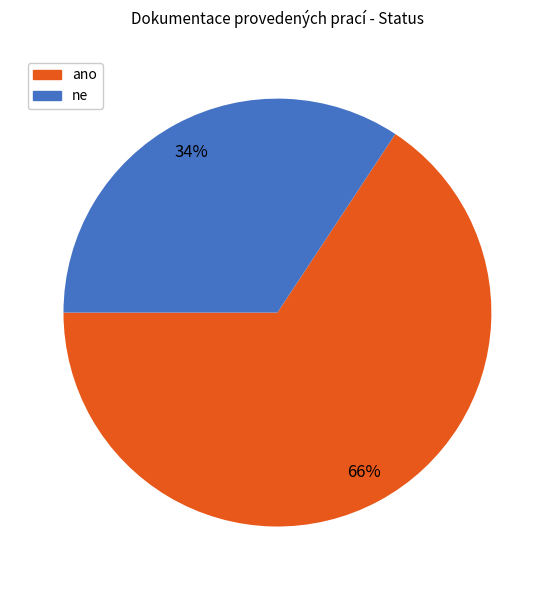

Rank the categories by value from highest to lowest.

ano, ne